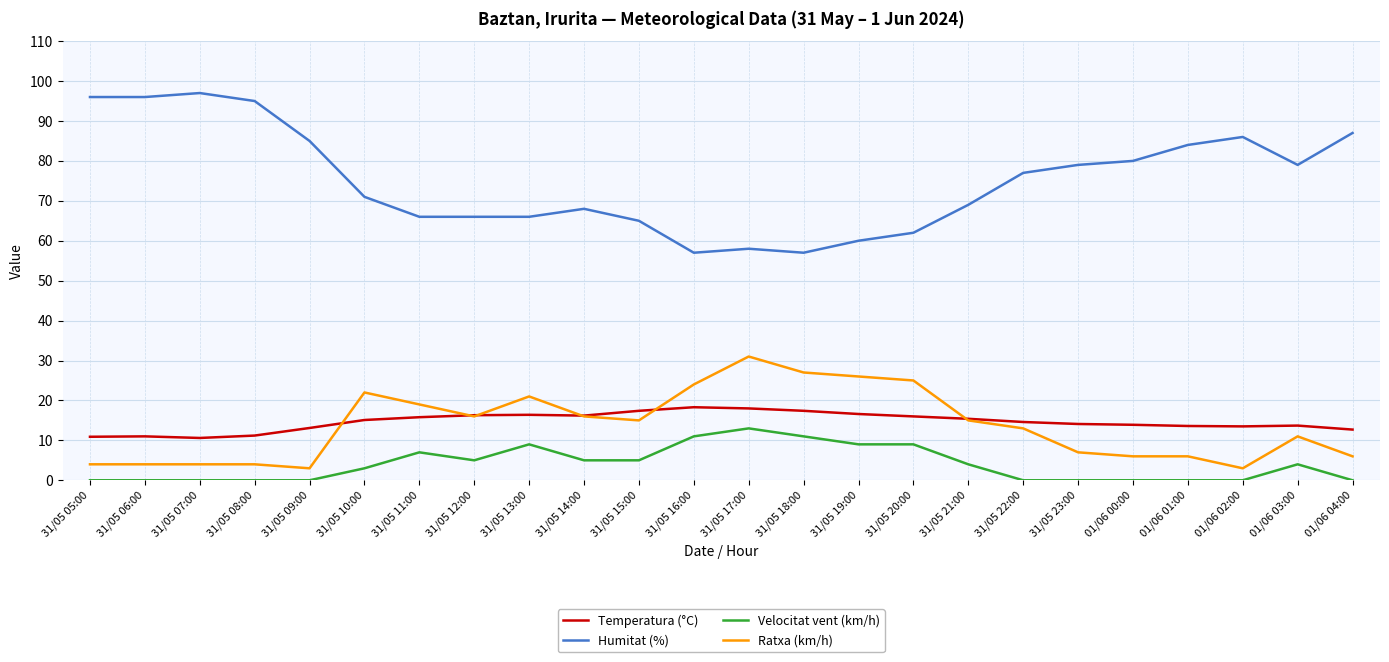

Which series has the widest spread of values?

Humitat (%)